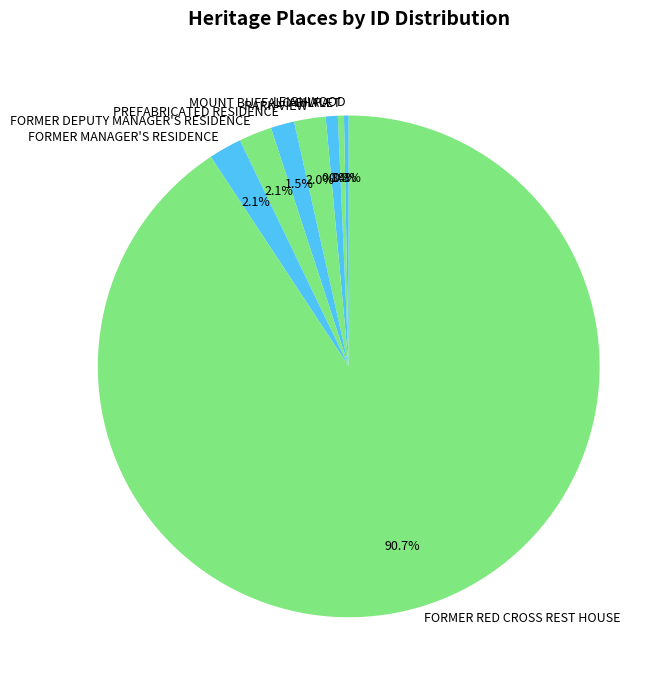

Approximately how many times larger is the value at FORMER MANAGER'S RESIDENCE compared to PREFABRICATED RESIDENCE?

1.4